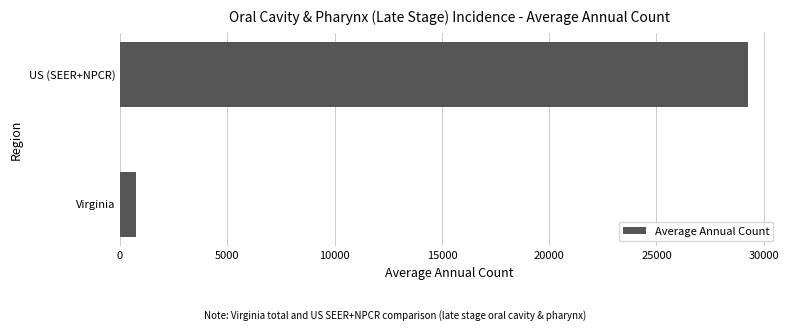

What is the sum of all values?

29983